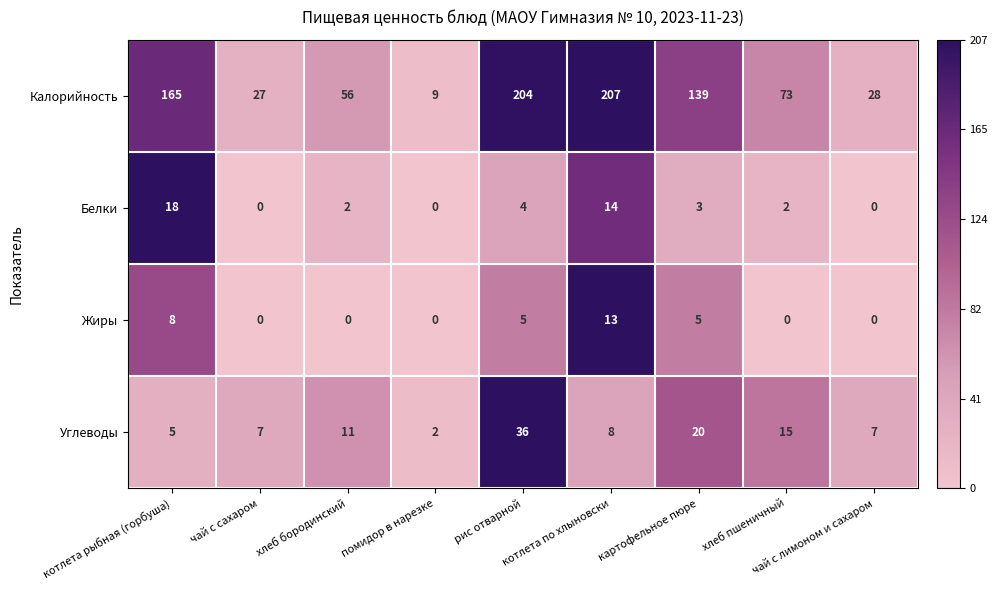

What is the lowest value of the Калорийность series?

9